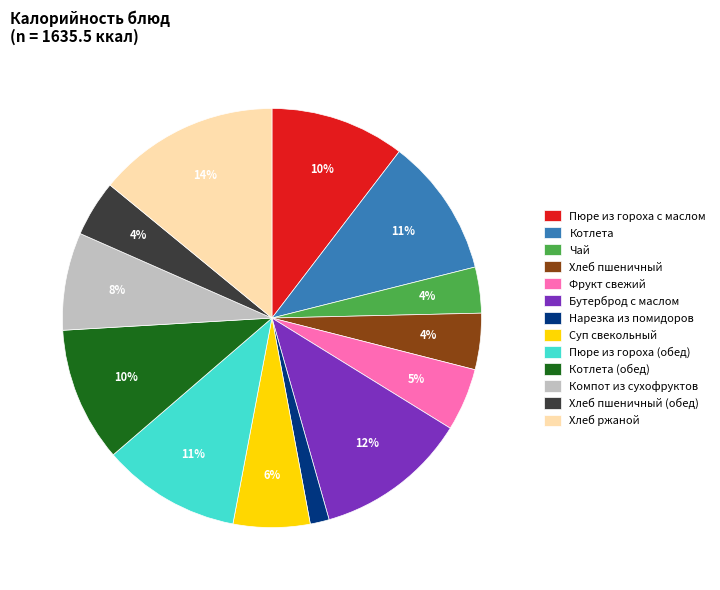

Is there a majority slice in this chart?

No